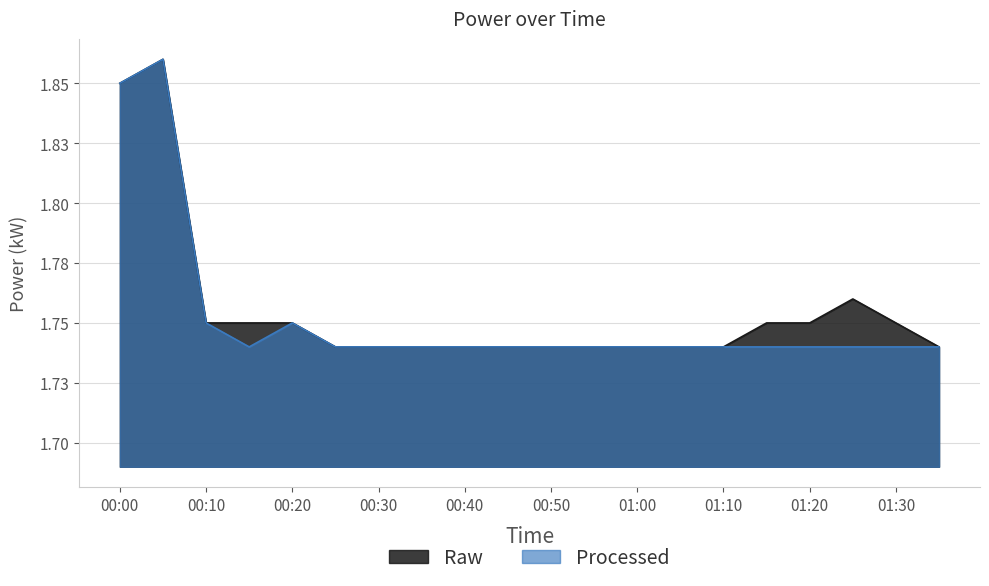

List the series in order of their peak value, highest first.

Raw, Processed